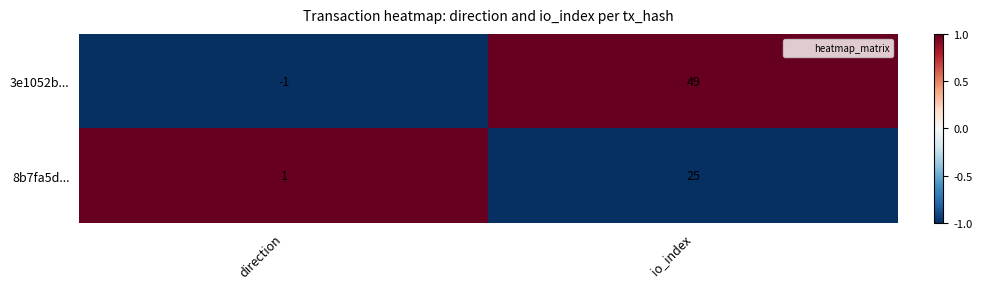

What is the approximate value of 8b7fa5d... at io_index, to the nearest 5?

25